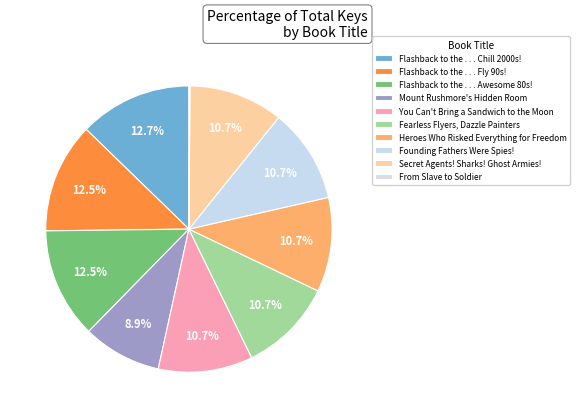

What percentage is the Flashback to the . . . Awesome 80s! slice, to the nearest percent?

12%